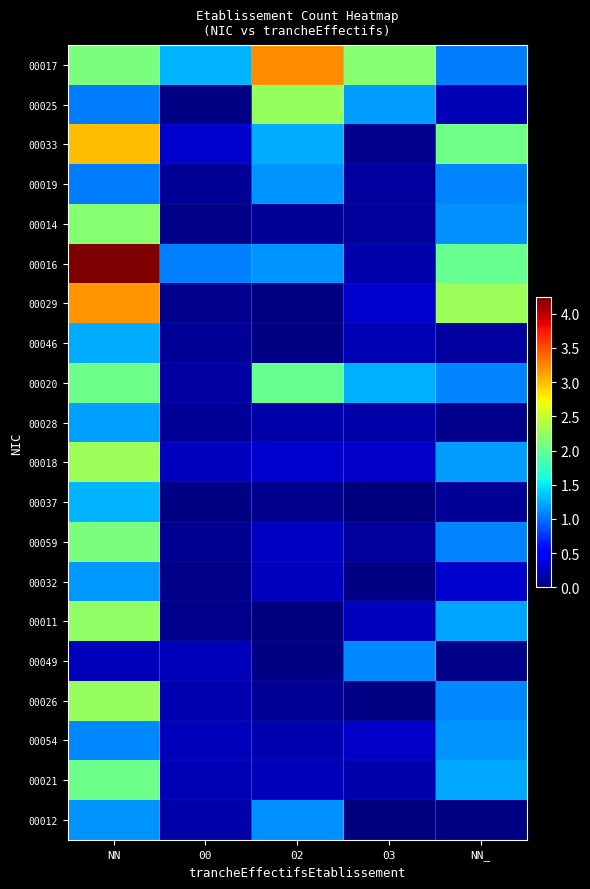

At which category is the sum across all series the highest?

NN